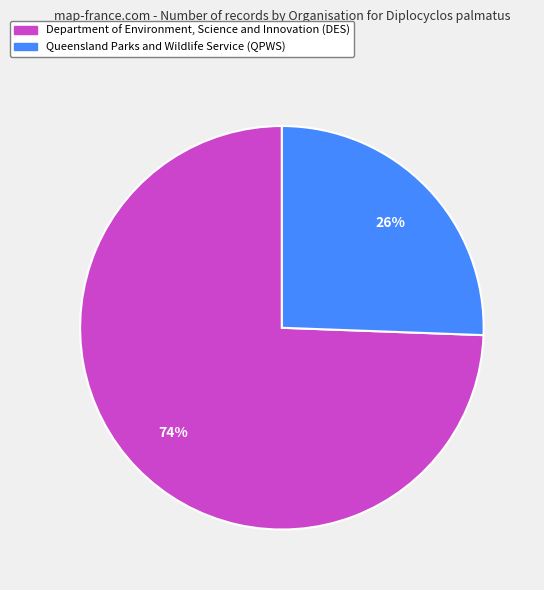

Rank the categories by value from lowest to highest.

Queensland Parks and Wildlife Service (QPWS), Department of Environment, Science and Innovation (DES)